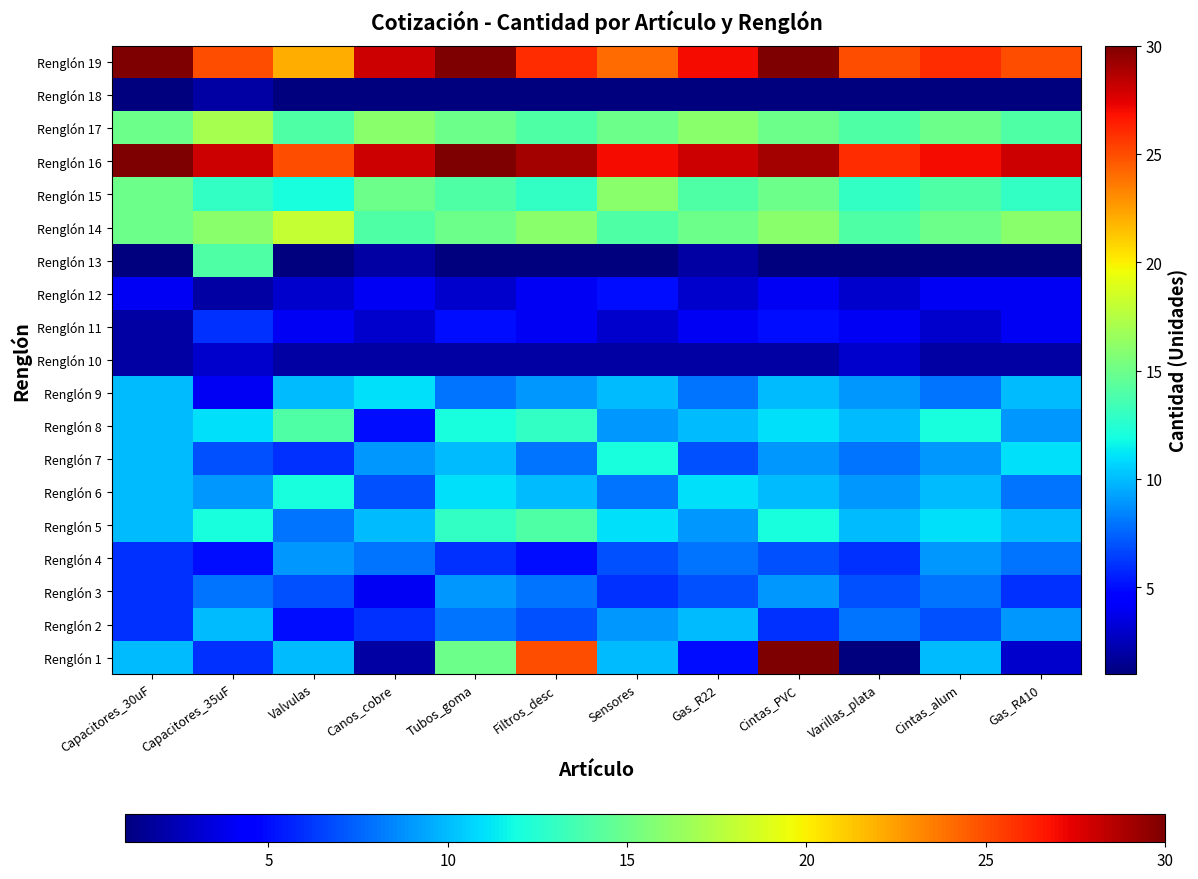

How many data points does each series have?

12